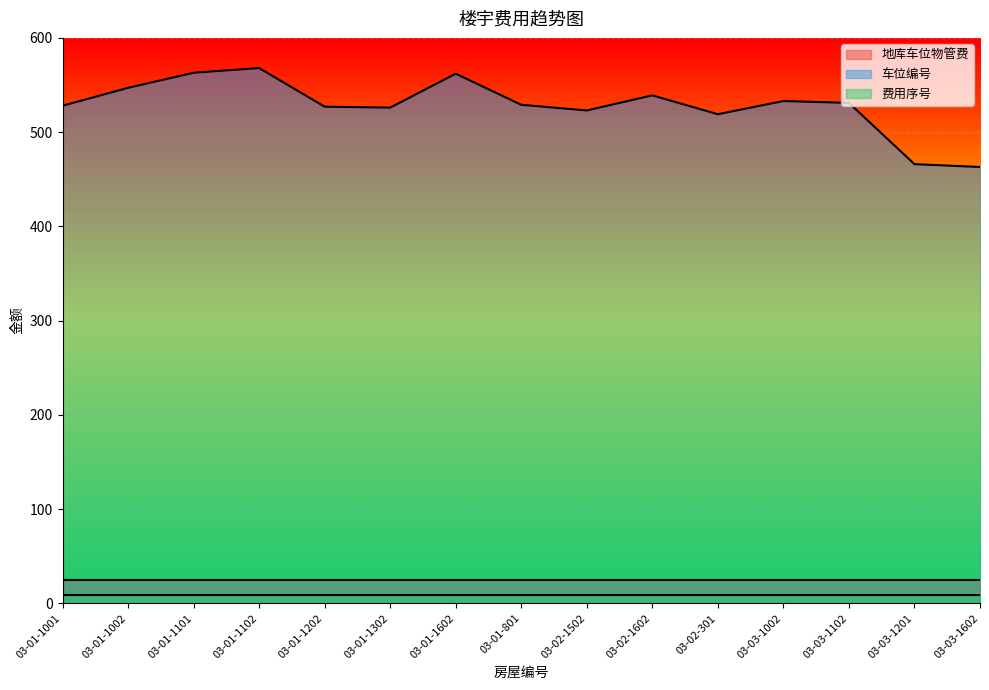

Rank the series by their maximum value, from lowest to highest.

费用序号, 地库车位物管费, 车位编号